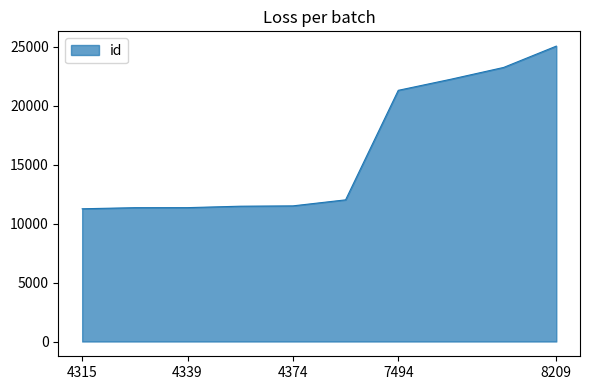

What is the maximum value shown in the chart?

25042